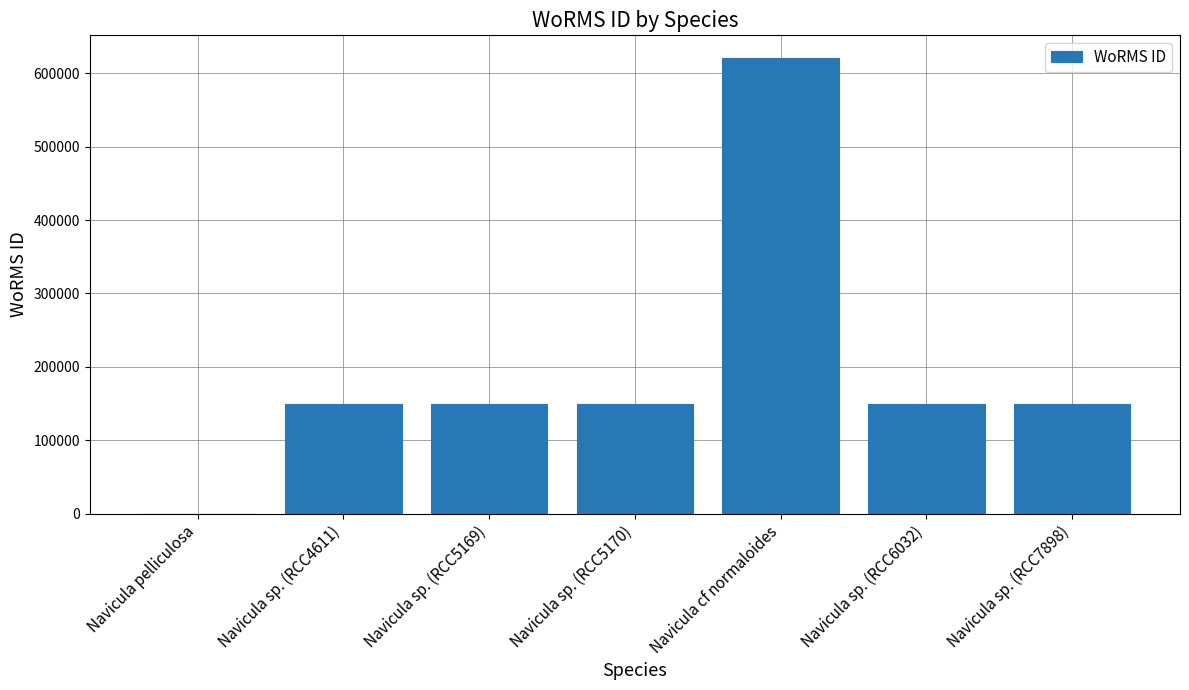

Between Navicula sp. (RCC7898) and Navicula cf normaloides, which is larger?

Navicula cf normaloides